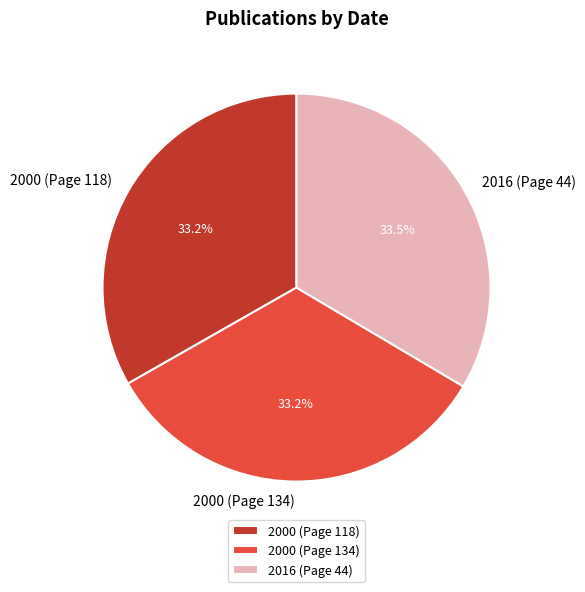

Does 2016 (Page 44) represent more than half of the total?

No